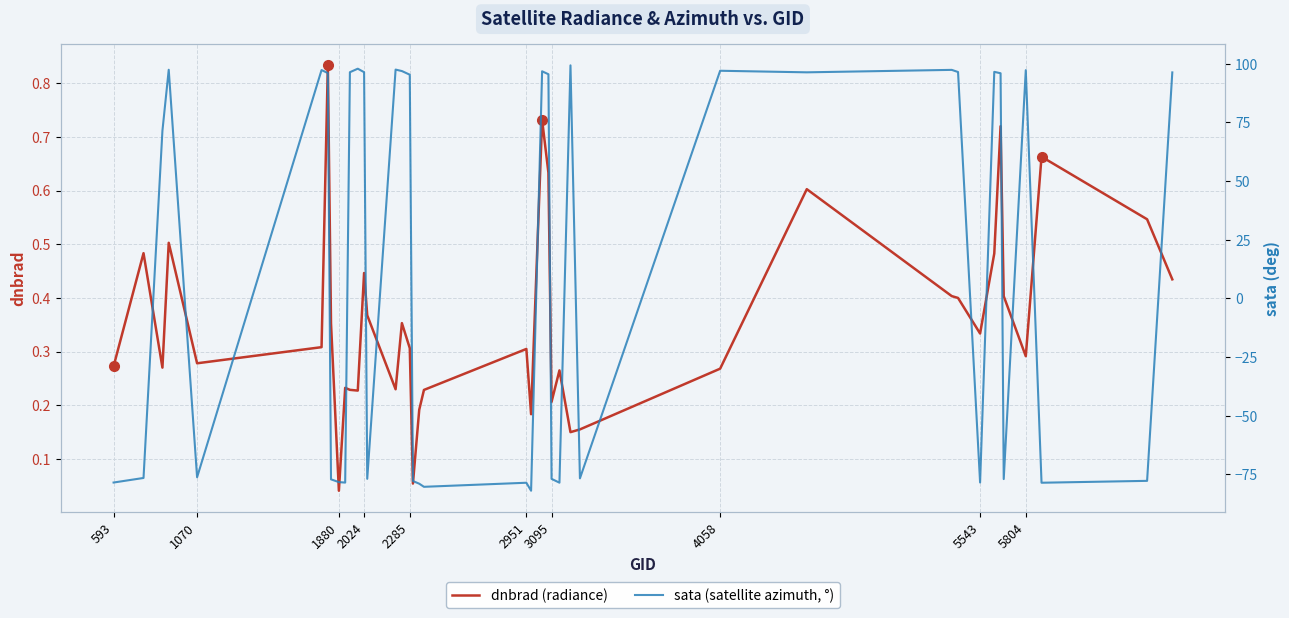

The dnbrad (radiance) series shows 0.5 at 593. True or false?

False